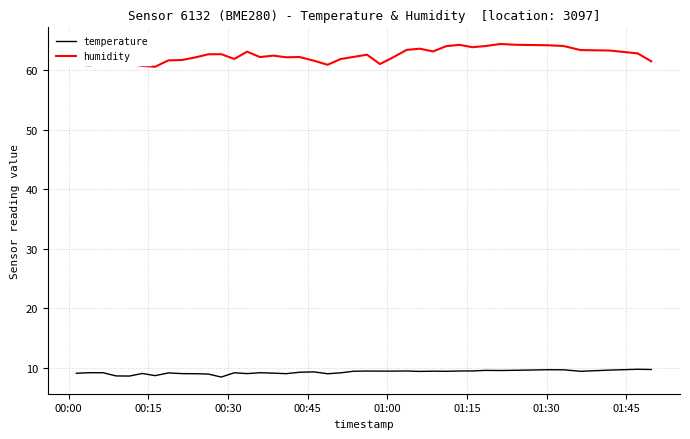

True or false: humidity and temperature cross at least once.

False